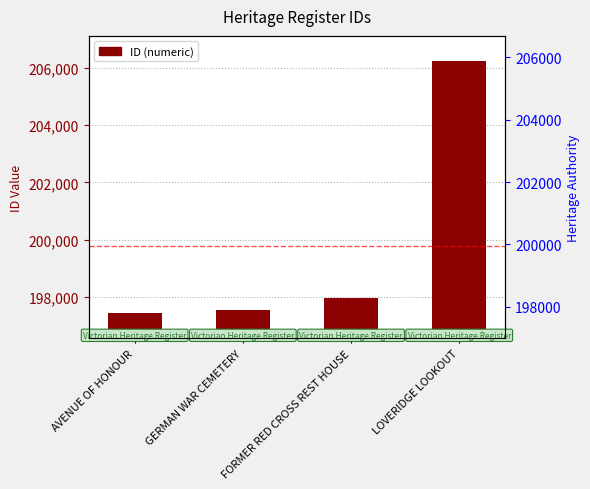

Approximately how many times larger is the value at AVENUE OF HONOUR compared to FORMER RED CROSS REST HOUSE?

1.0